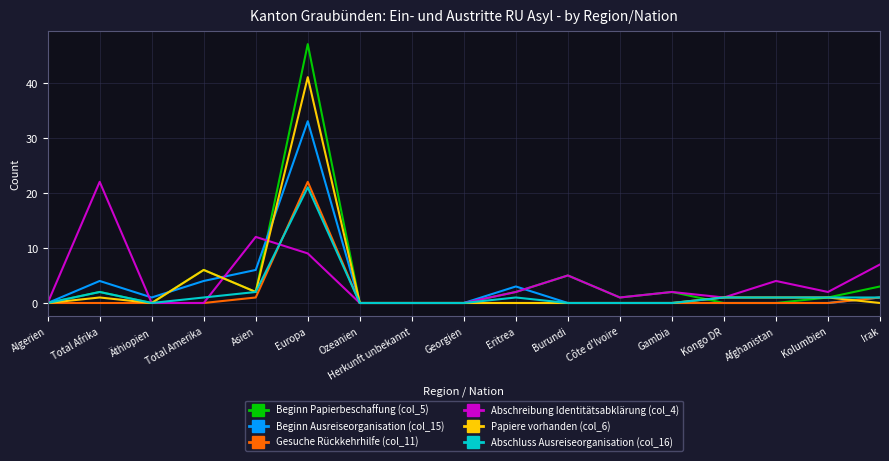

What is the spread (max minus min) of values at Afghanistan?

4